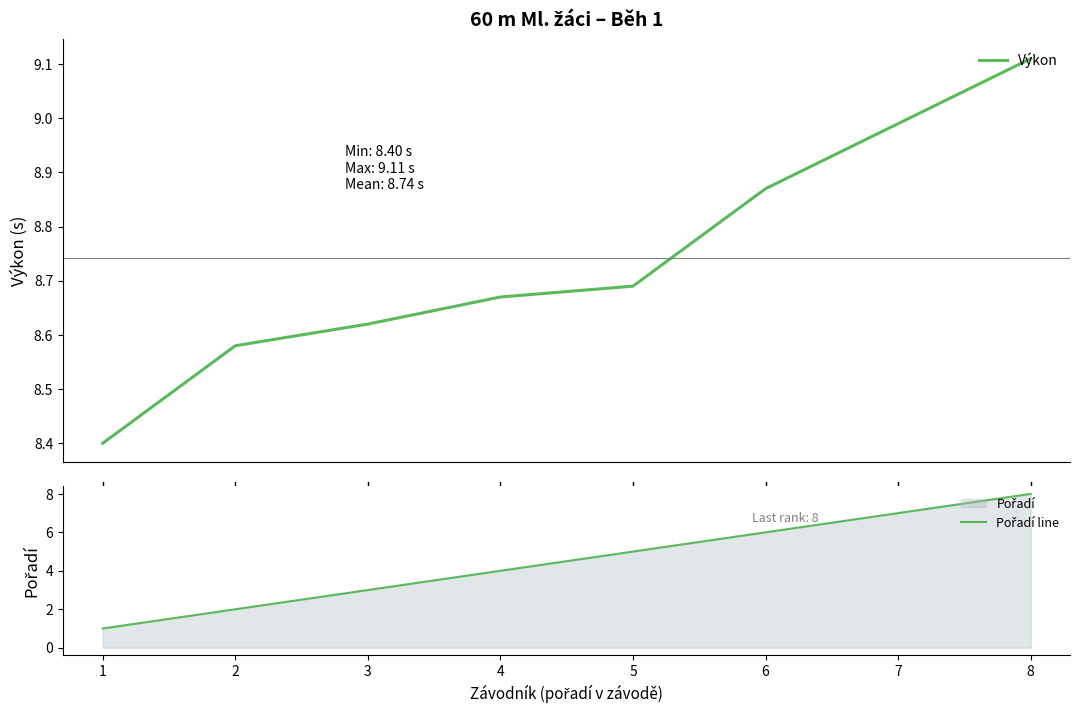

True or false: Výkon and Pořadí line cross at least once.

False